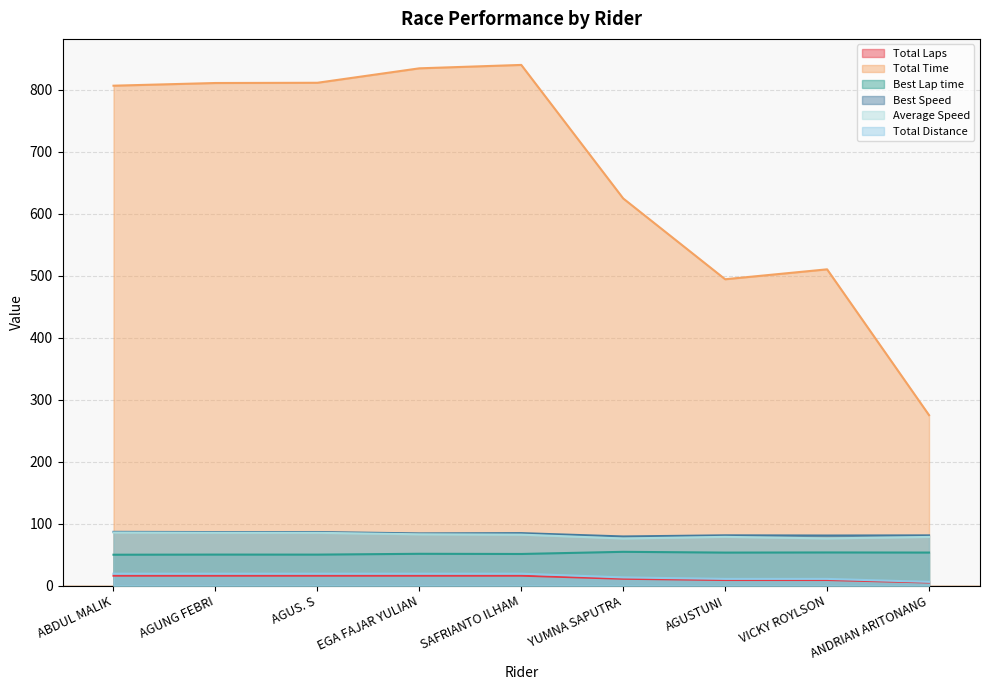

What position from the right is YUMNA SAPUTRA?

4